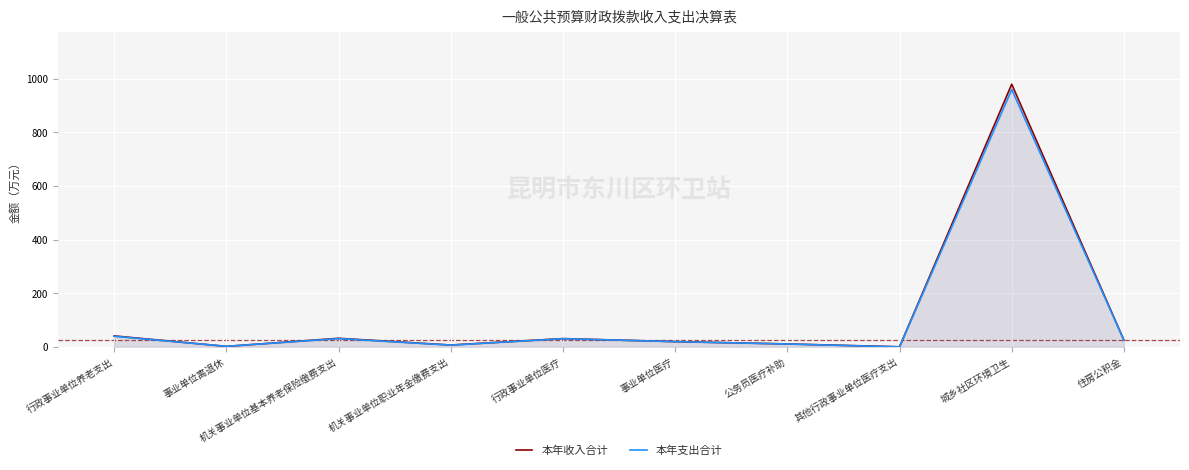

Reading left to right, extract all data points from this chart.

本年收入合计: 40.9	1.9	32.0	7.0	30.9	19.6	10.9	0.4	979.4	25.2
本年支出合计: 39.6	2.2	30.9	6.6	30.4	19.6	10.8	-0.1	959.4	25.0